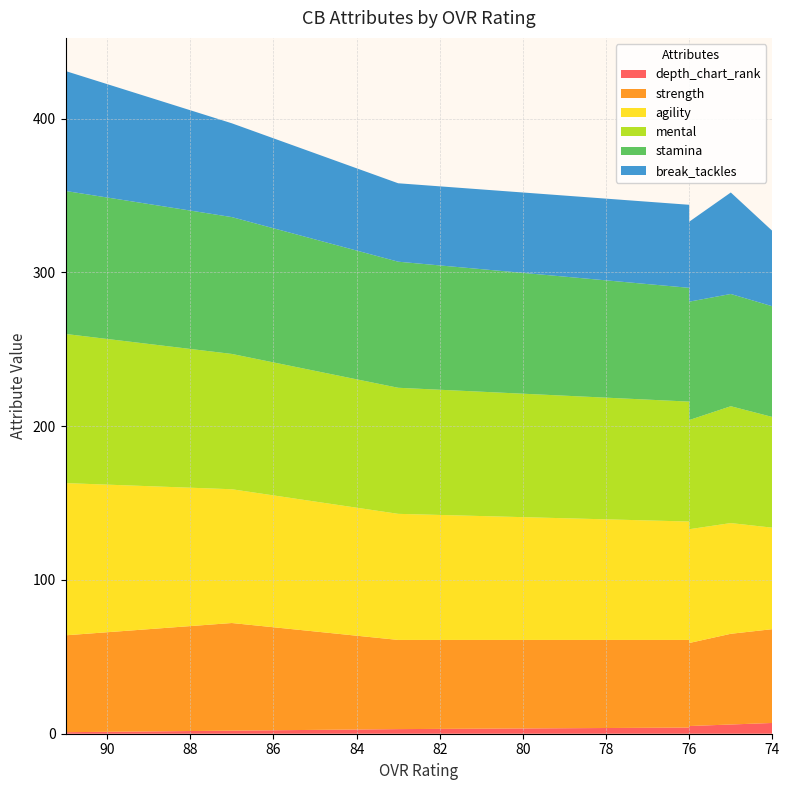

Reading left to right, transcribe all the data shown in this chart.

depth_chart_rank: 91=1	87=2	83=3	76=5	76=4	75=6	74=7
strength: 91=63	87=70	83=58	76=54	76=57	75=59	74=61
agility: 91=99	87=87	83=82	76=74	76=77	75=72	74=66
mental: 91=97	87=88	83=82	76=71	76=78	75=76	74=72
stamina: 91=93	87=89	83=82	76=77	76=74	75=73	74=72
break_tackles: 91=78	87=61	83=51	76=52	76=54	75=66	74=49